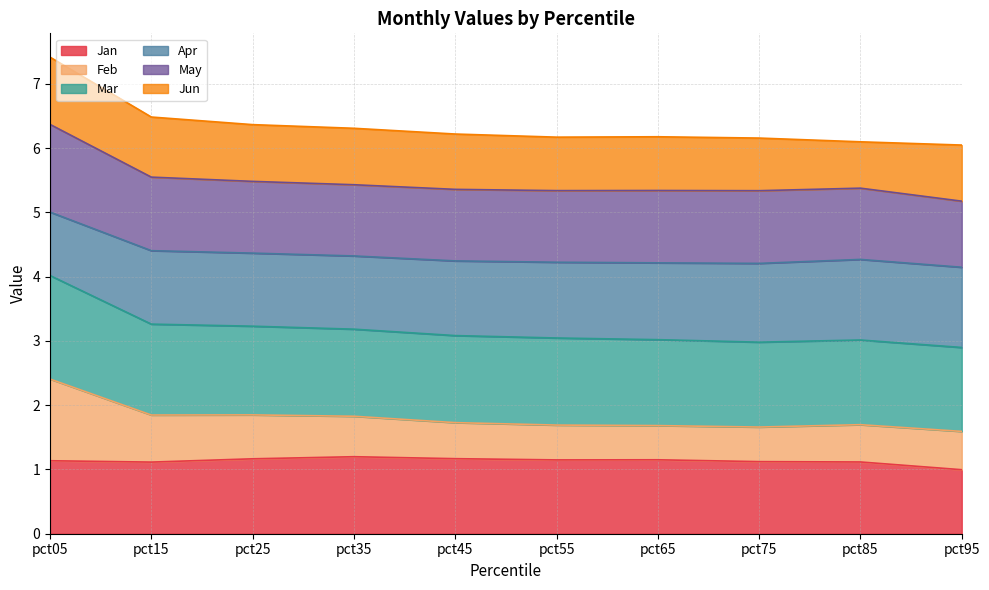

The value of Jan at pct45 is 1.2. True or false?

True